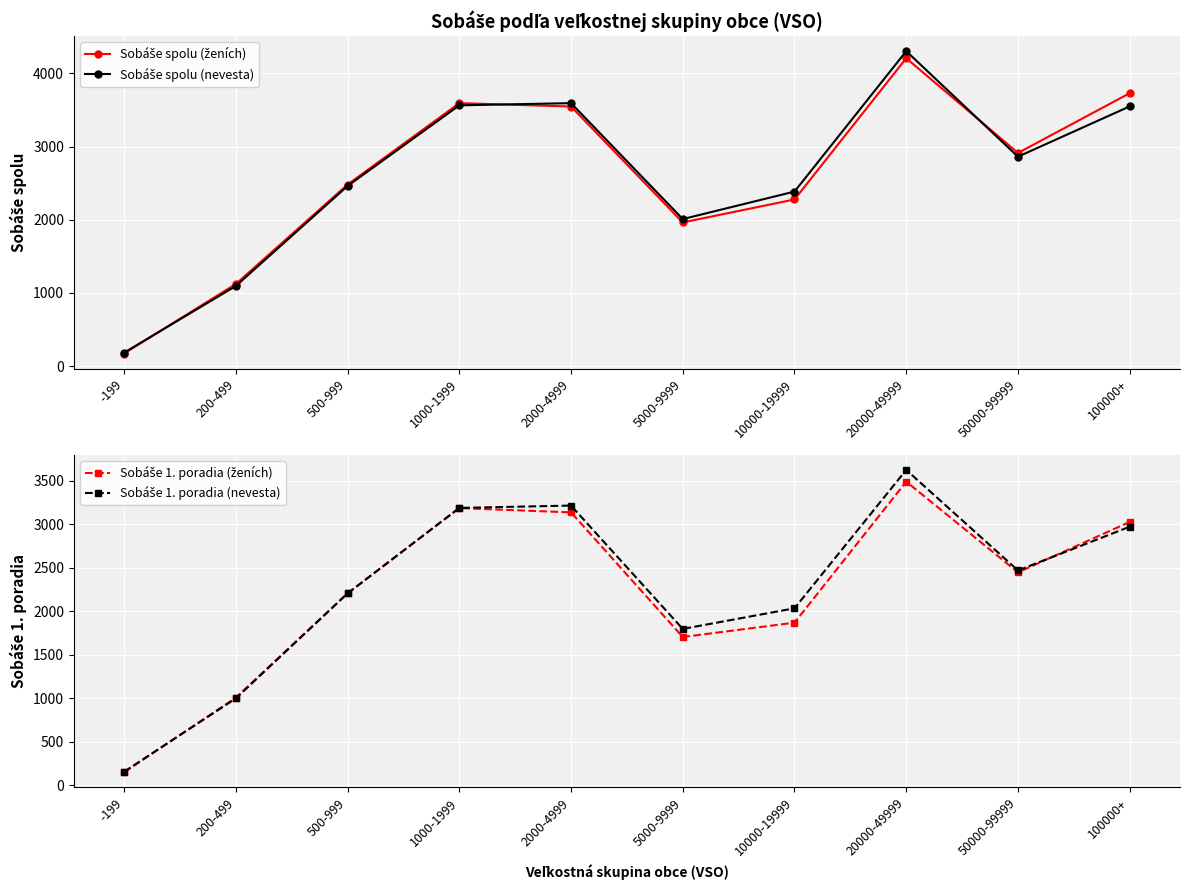

How many intersections are there between Sobáše 1. poradia (ženích) and Sobáše 1. poradia (nevesta)?

3